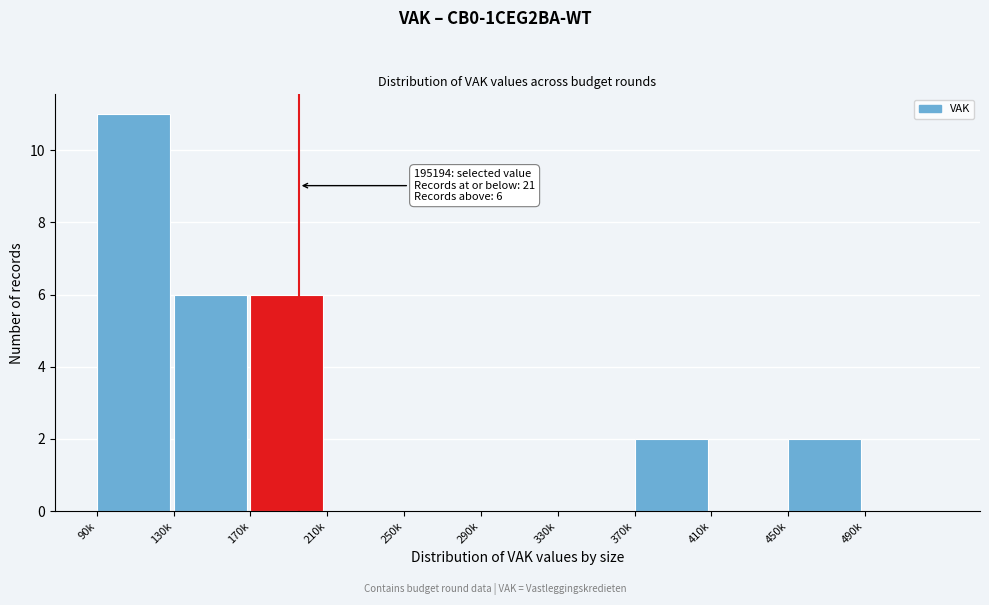

Reading left to right, what are all the values shown in this chart?

90k=11	130k=6	170k=6	210k=0	250k=0	290k=0	330k=0	370k=2	410k=0	450k=2	490k=0